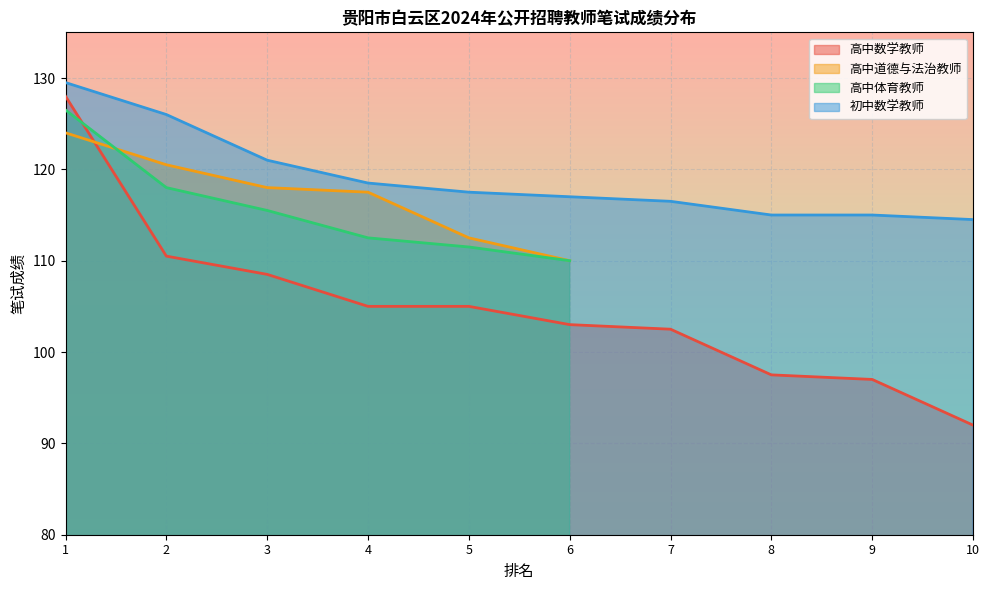

True or false: 高中数学教师 and 初中数学教师 cross at least once.

False